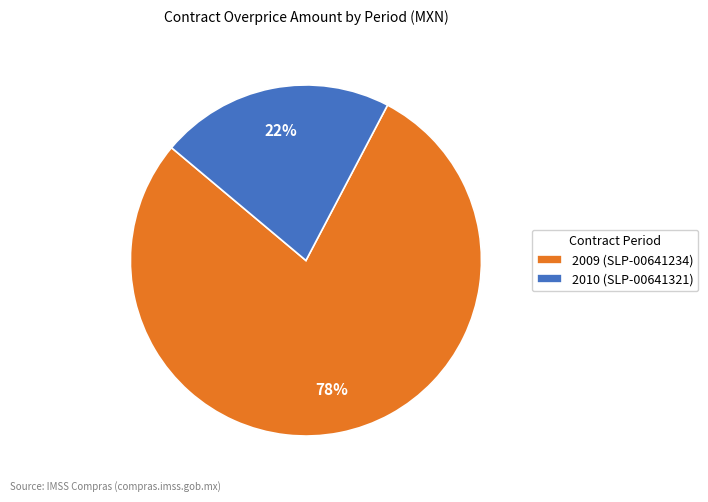

Approximately how many times larger is the value at 2010 (SLP-00641321) compared to 2009 (SLP-00641234)?

0.3